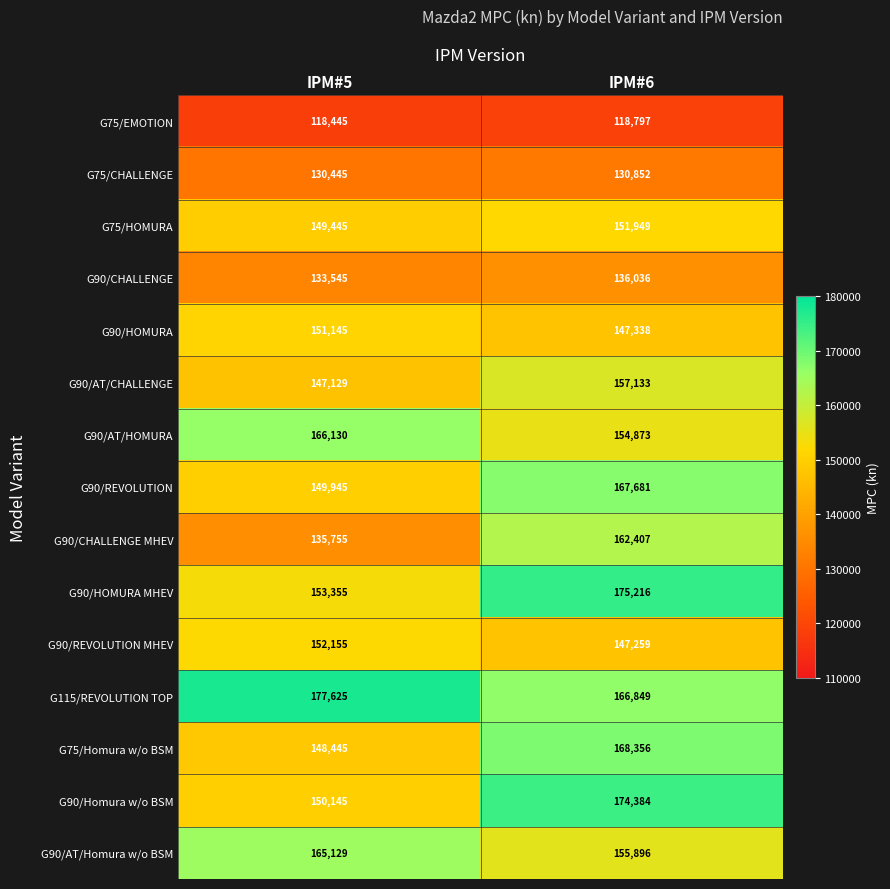

What is the difference between the maximum and minimum values in the G75/EMOTION series?

352